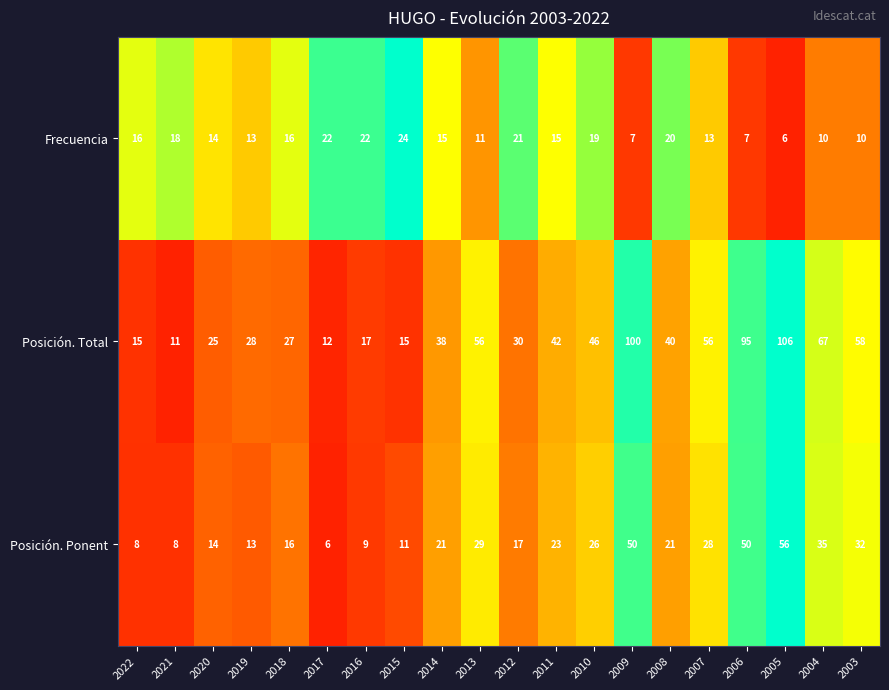

True or false: Posición. Ponent has a value of 23 at 2011.

True